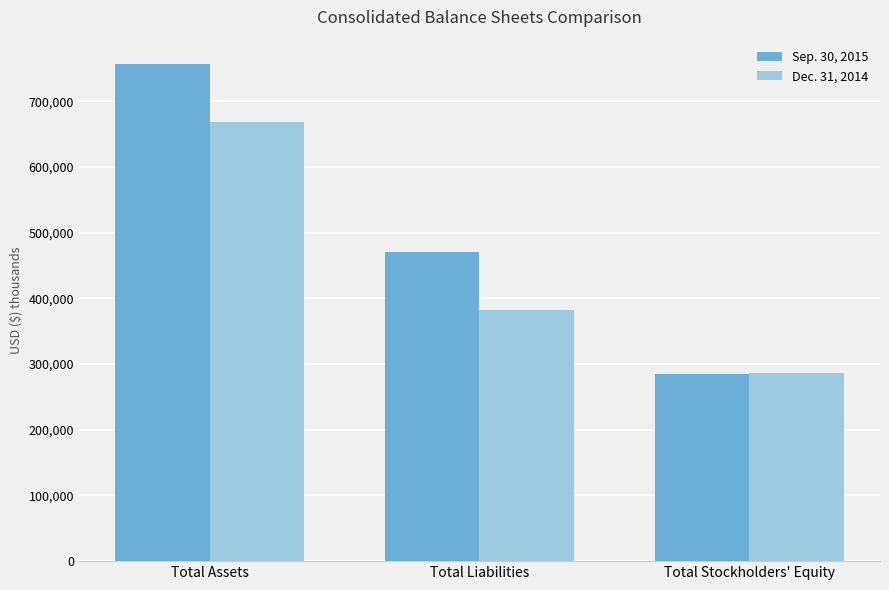

What position from the left is Total Assets?

1